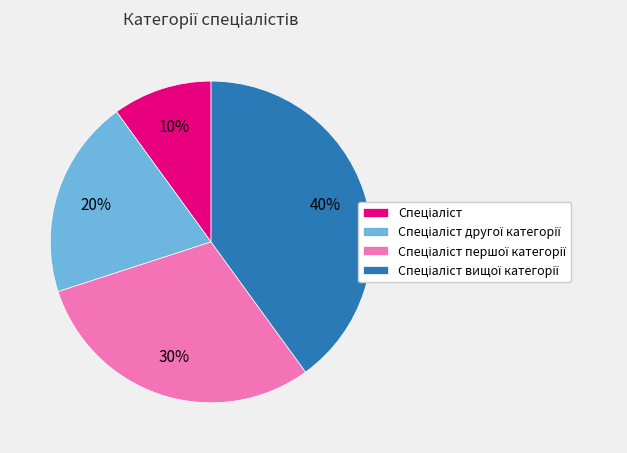

To the nearest percent, what is the difference between the largest and smallest slice percentages?

30%